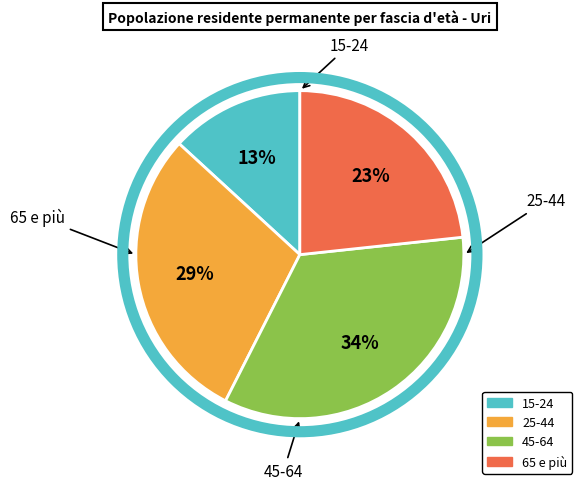

To the nearest percent, what is the difference between the largest and smallest slice percentages?

21%